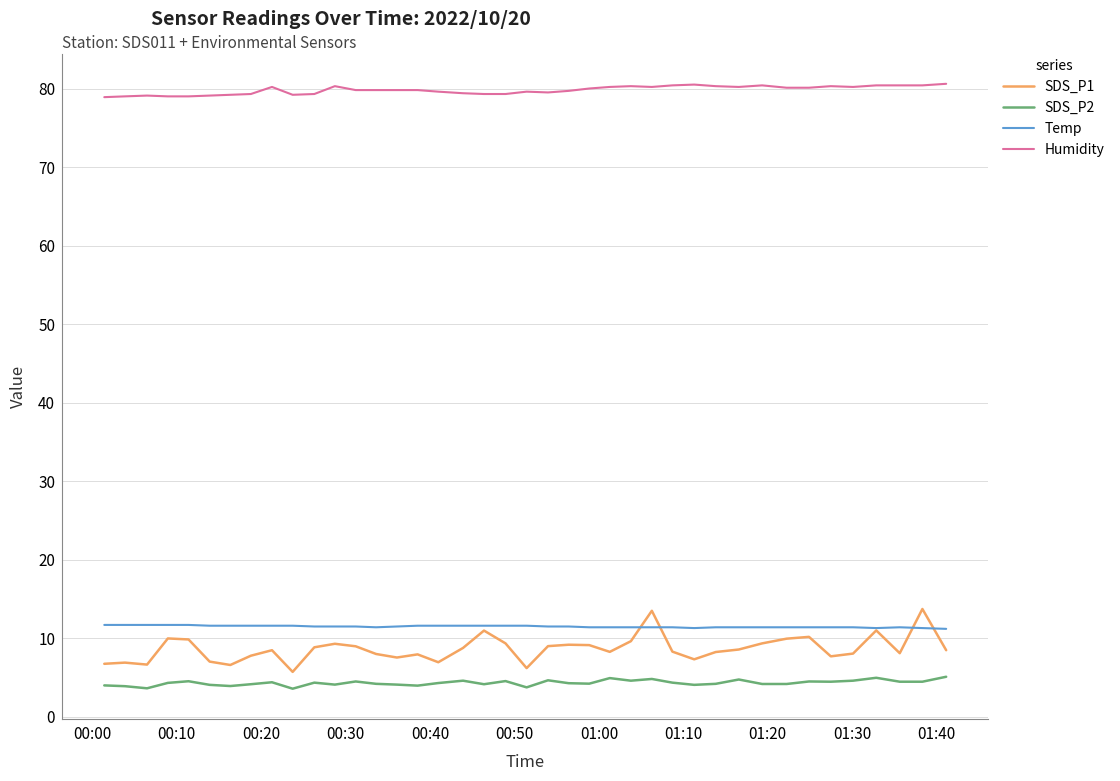

Which series has the largest total across all categories?

Humidity